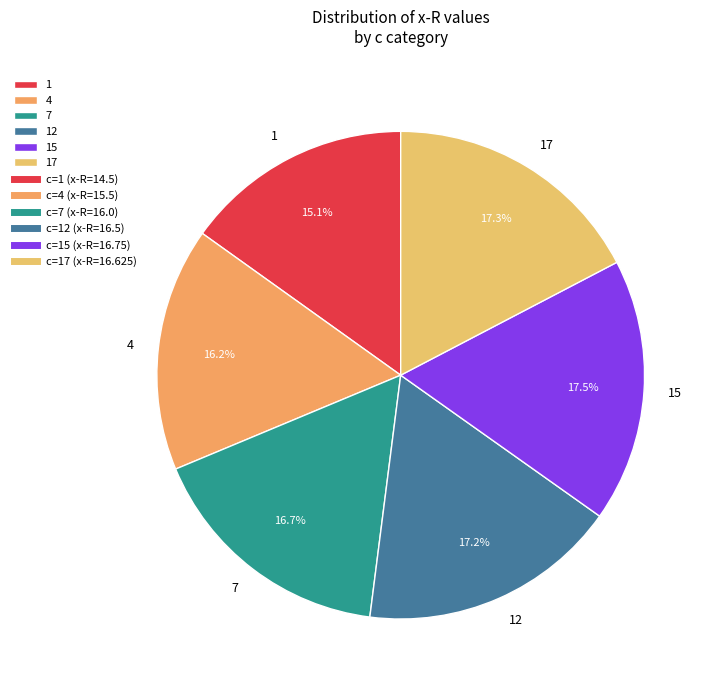

What is the ratio of the value at 12 to the value at 17?

1.0